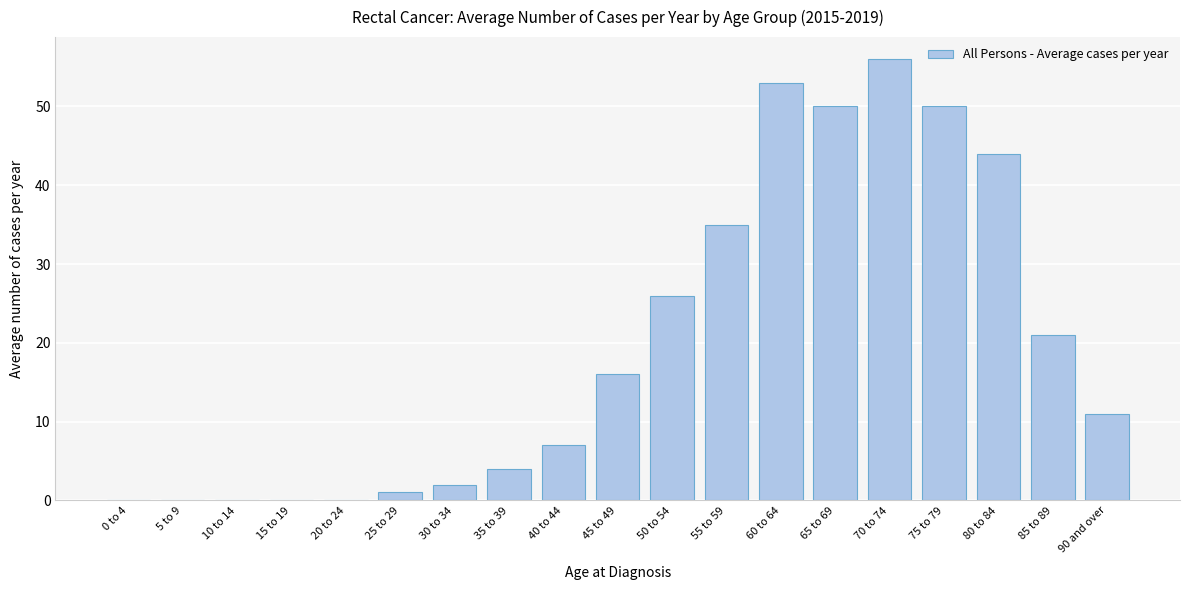

Reading left to right, list all the values displayed in this chart.

0 to 4=0	5 to 9=0	10 to 14=0	15 to 19=0	20 to 24=0	25 to 29=1	30 to 34=2	35 to 39=4	40 to 44=7	45 to 49=16	50 to 54=26	55 to 59=35	60 to 64=53	65 to 69=50	70 to 74=56	75 to 79=50	80 to 84=44	85 to 89=21	90 and over=11